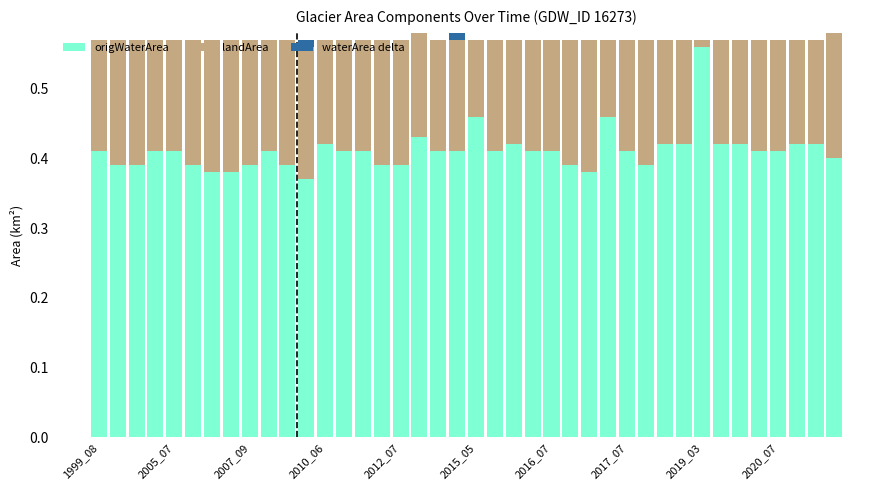

What is the sum of all origWaterArea values?

16.4